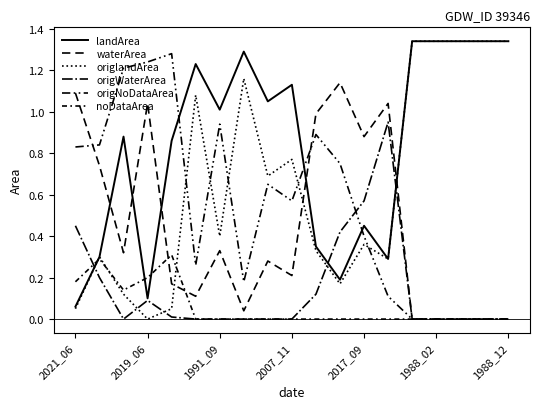

Is this an area chart (filled region under the line)?

No